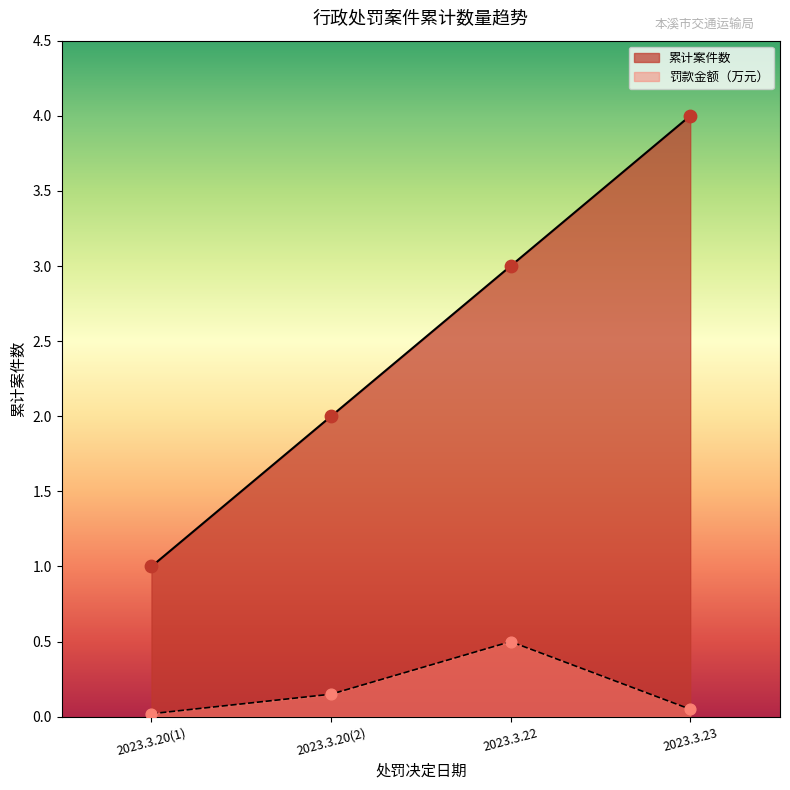

Which series changed the most between 2023.3.20(2) and 2023.3.22?

累计案件数